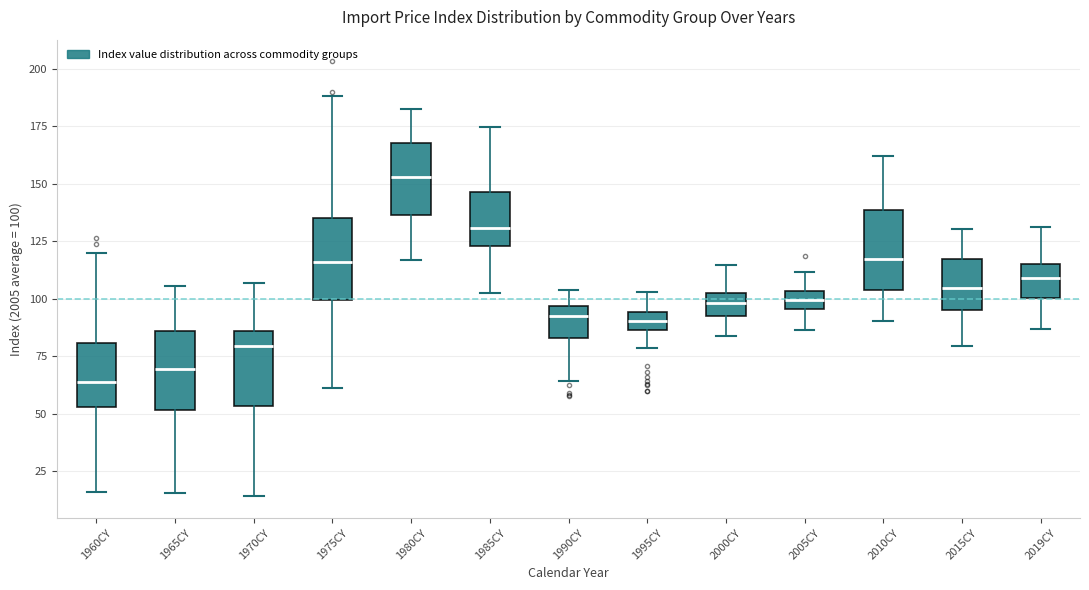

Which box's median line is the lowest?

1960CY